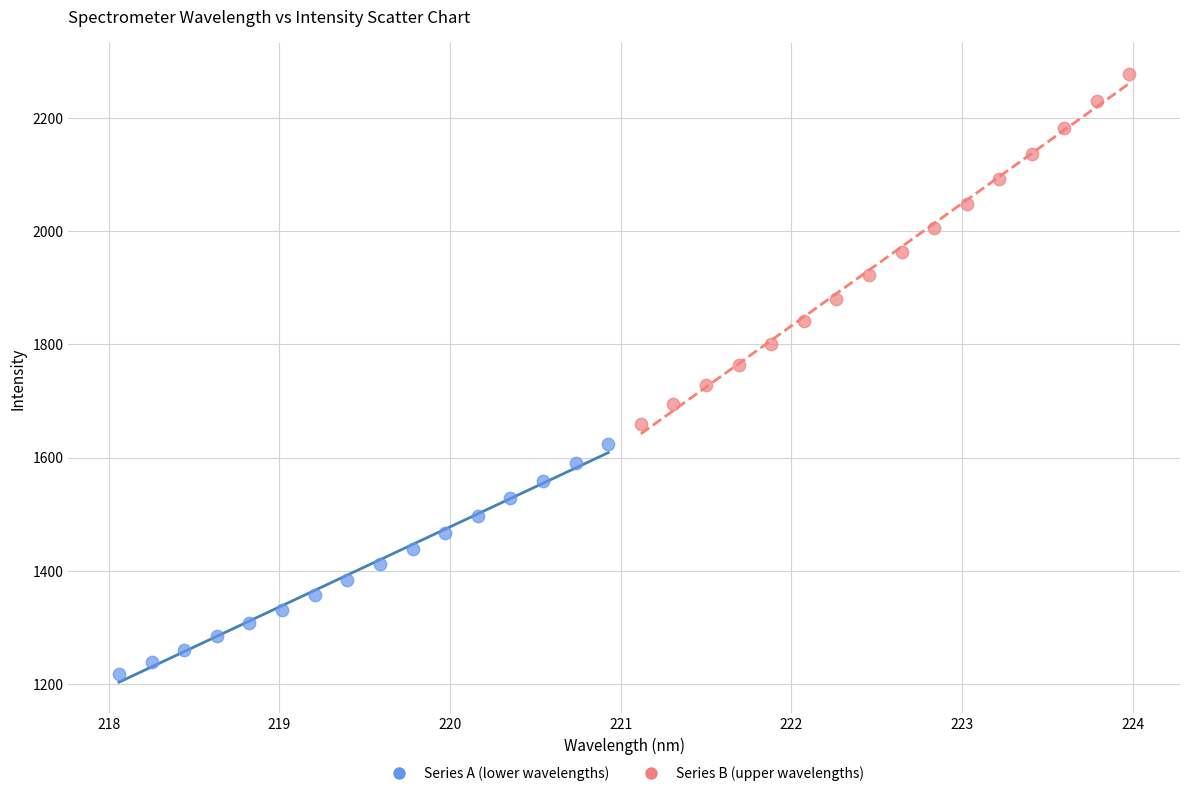

Which series reaches the maximum Y coordinate?

Series B (upper wavelengths)